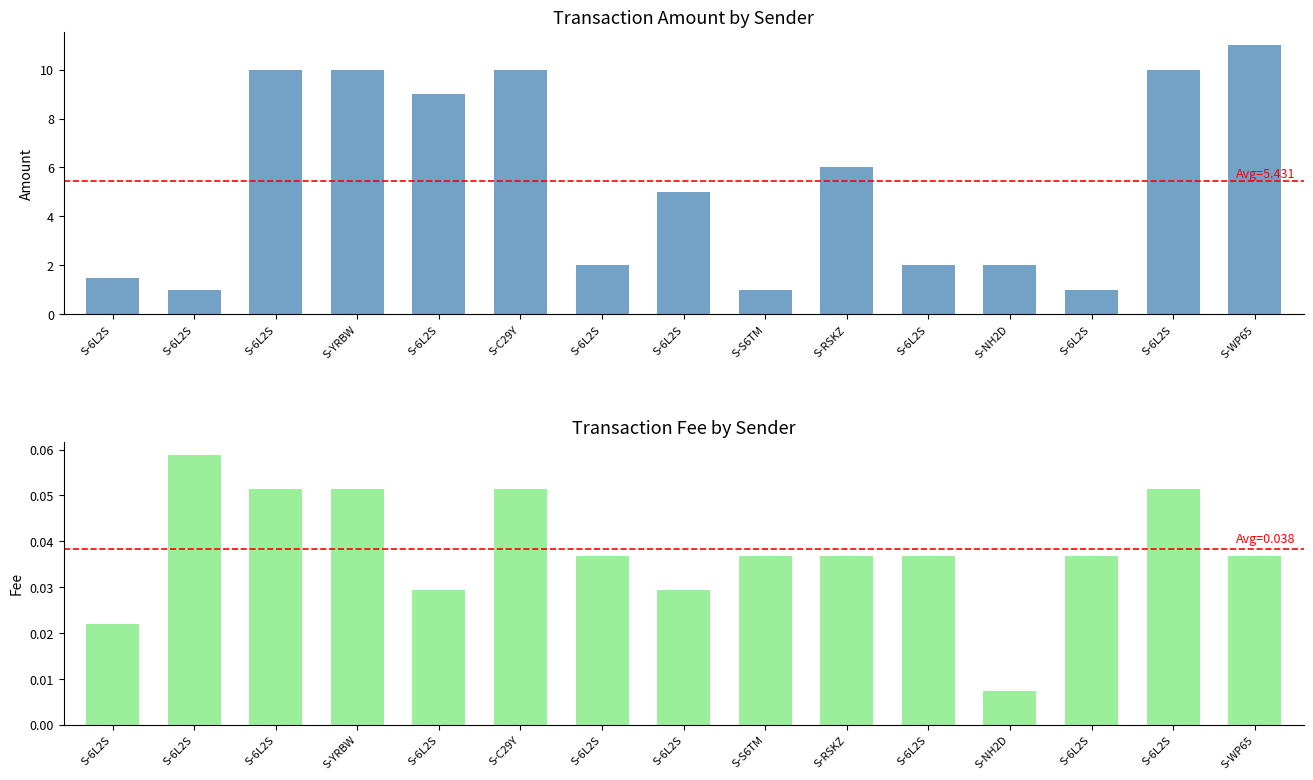

Which series changed the most between S-6L2S and S-NH2D?

Amount